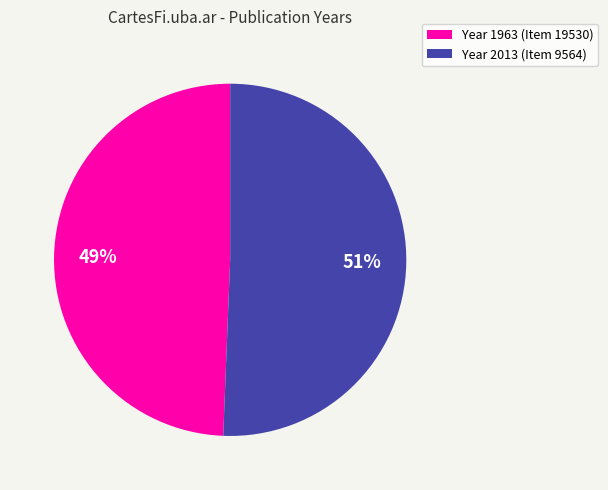

To the nearest percent, what is the average slice percentage?

50%